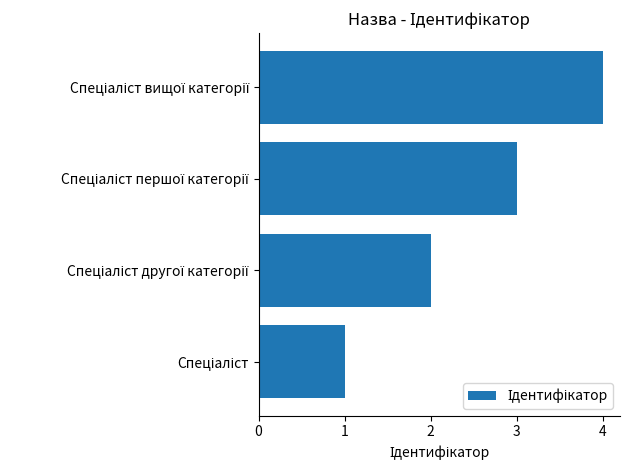

What is the sum of all values?

10